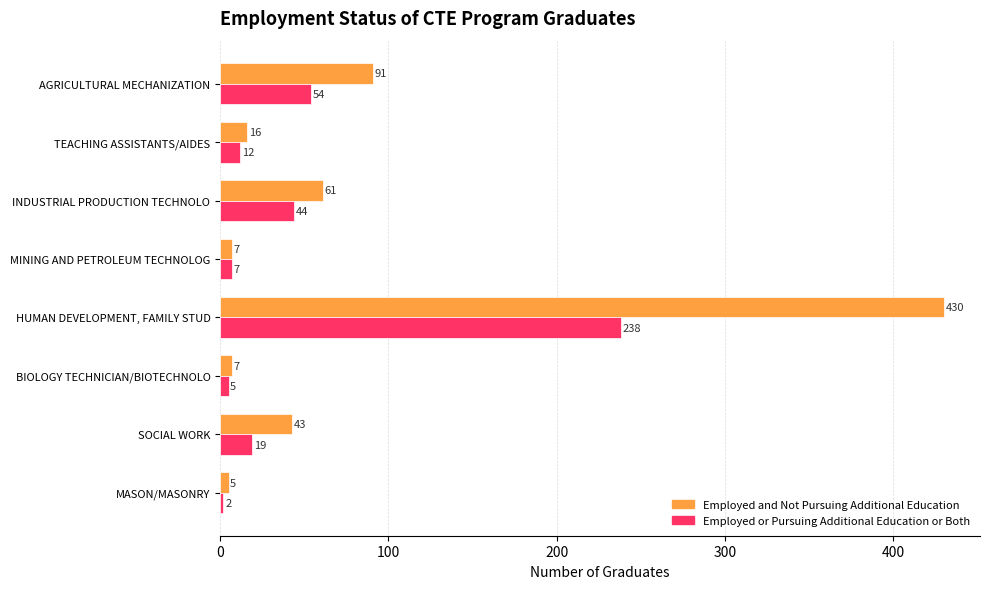

What is the total value across all series at AGRICULTURAL MECHANIZATION?

145